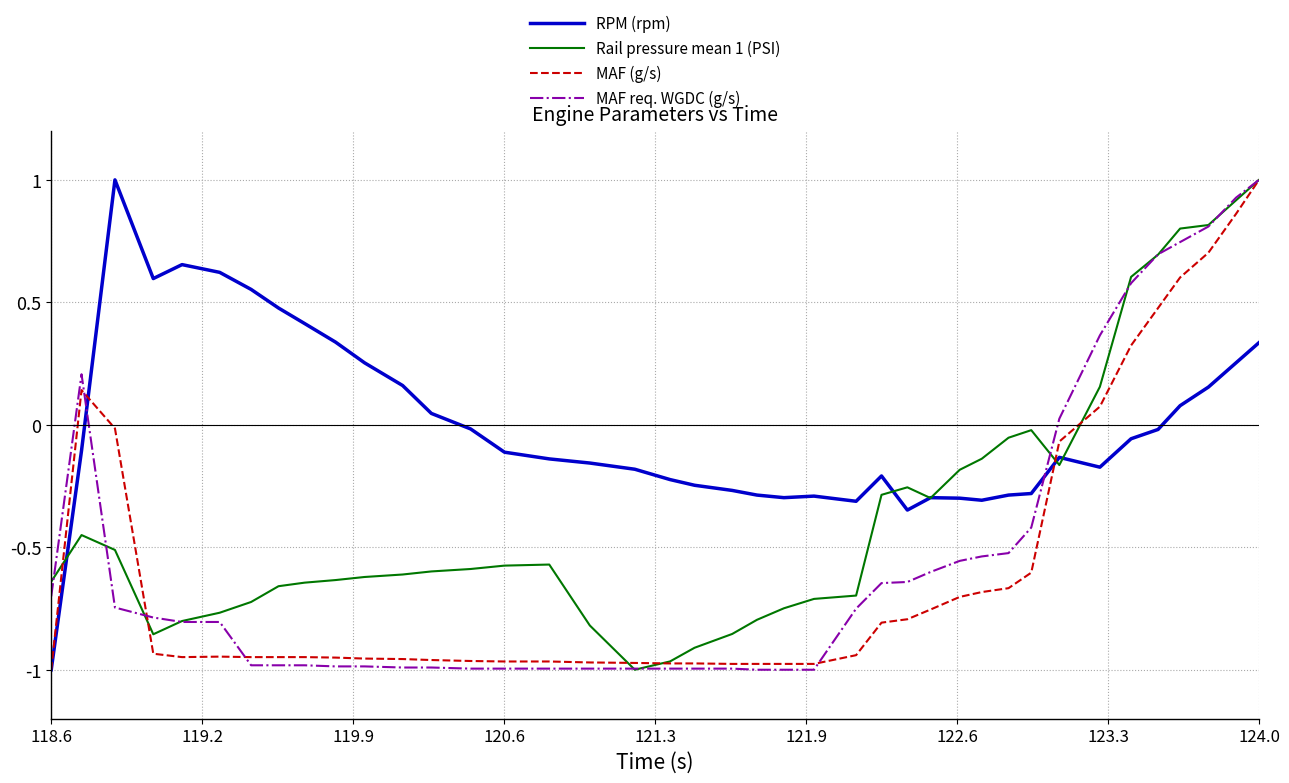

Does the chart have visible grid lines?

Yes